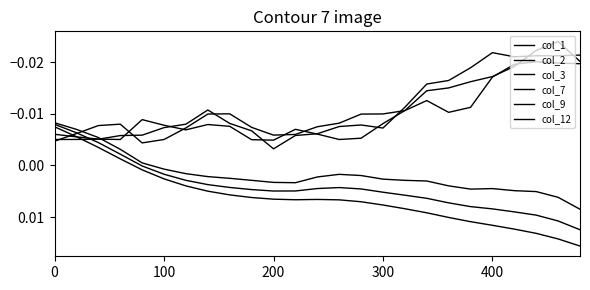

Does the chart have visible grid lines?

No